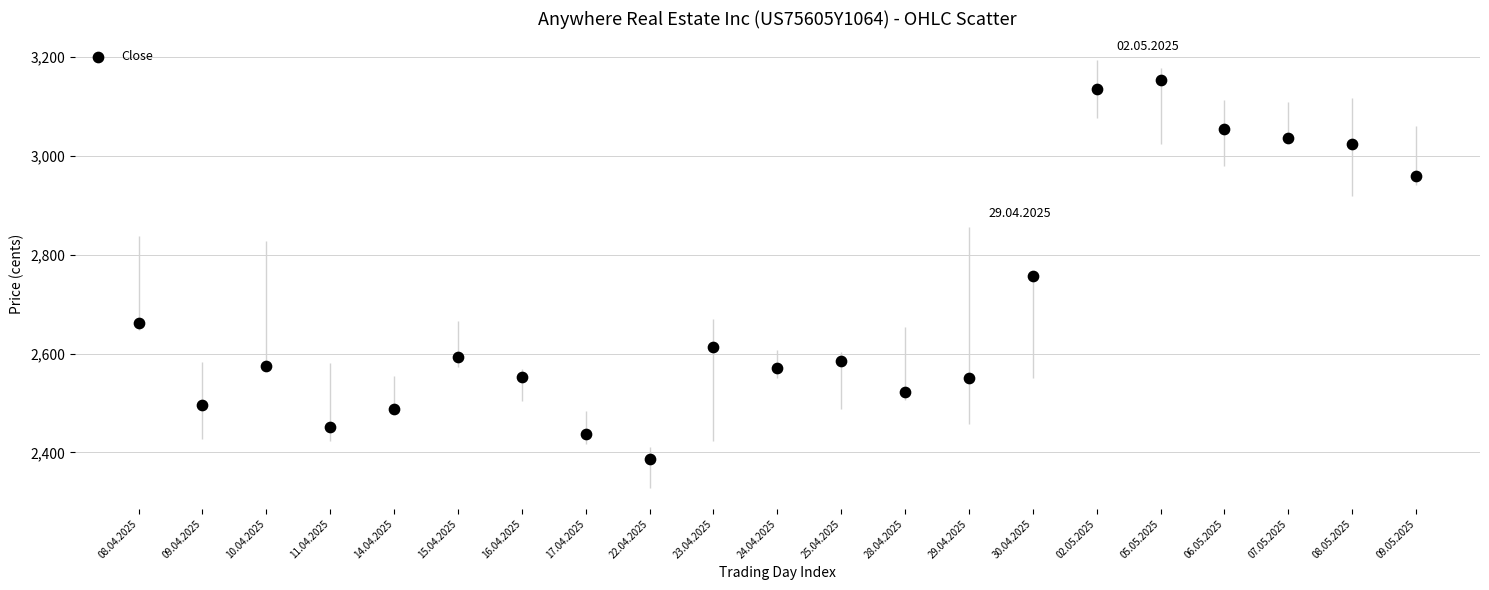

What is the range of X values (max minus min)?

20